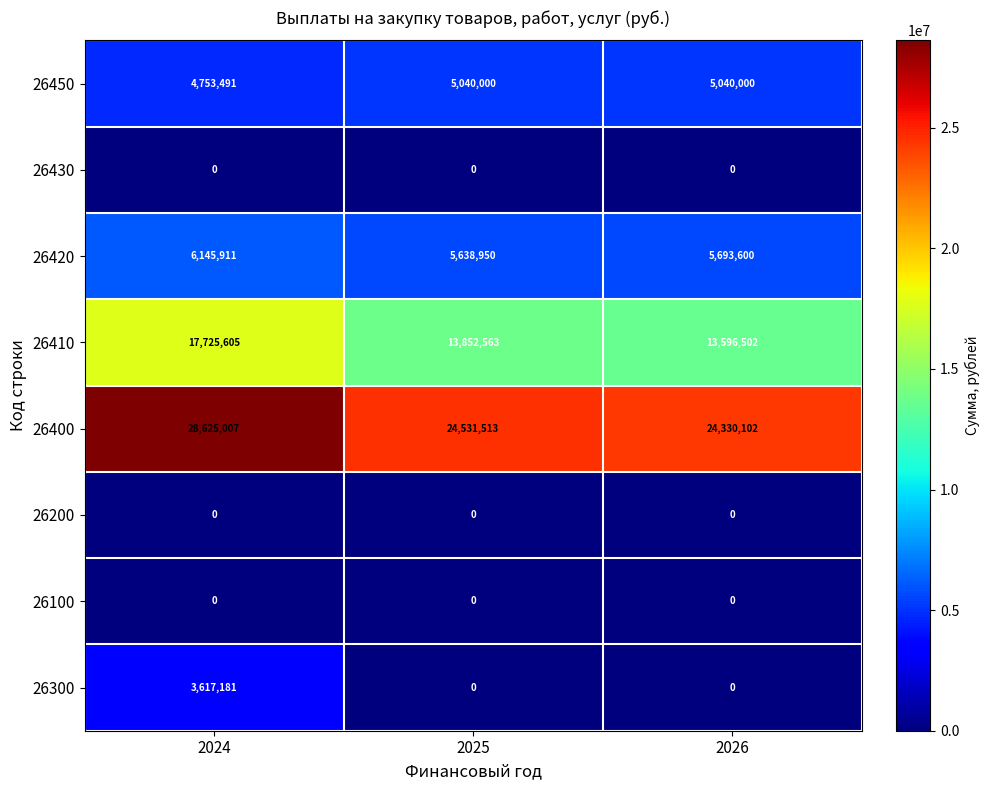

Between 2024 and 2026, which series saw the biggest shift?

26400